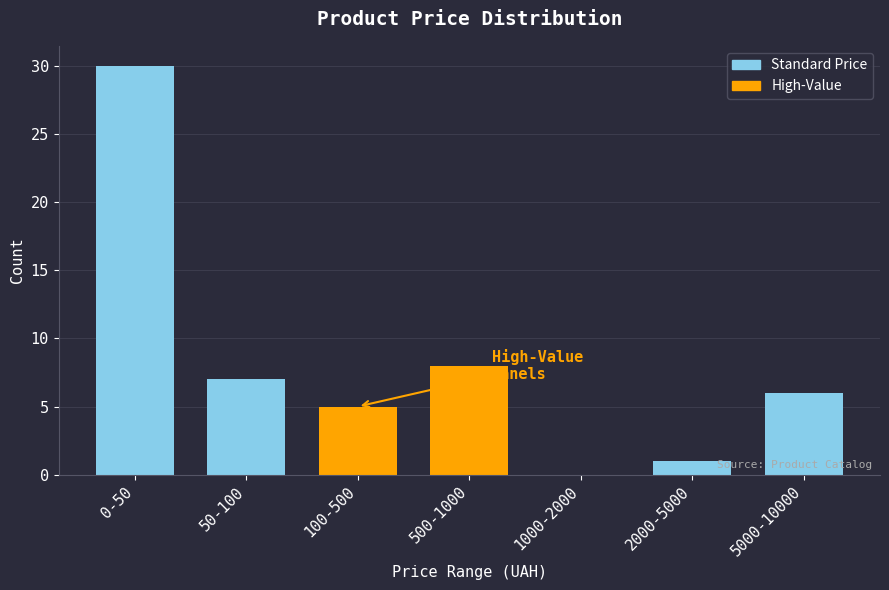

Reading right to left, list all the values displayed in this chart.

5000-10000=6	2000-5000=1	1000-2000=0	500-1000=8	100-500=5	50-100=7	0-50=30